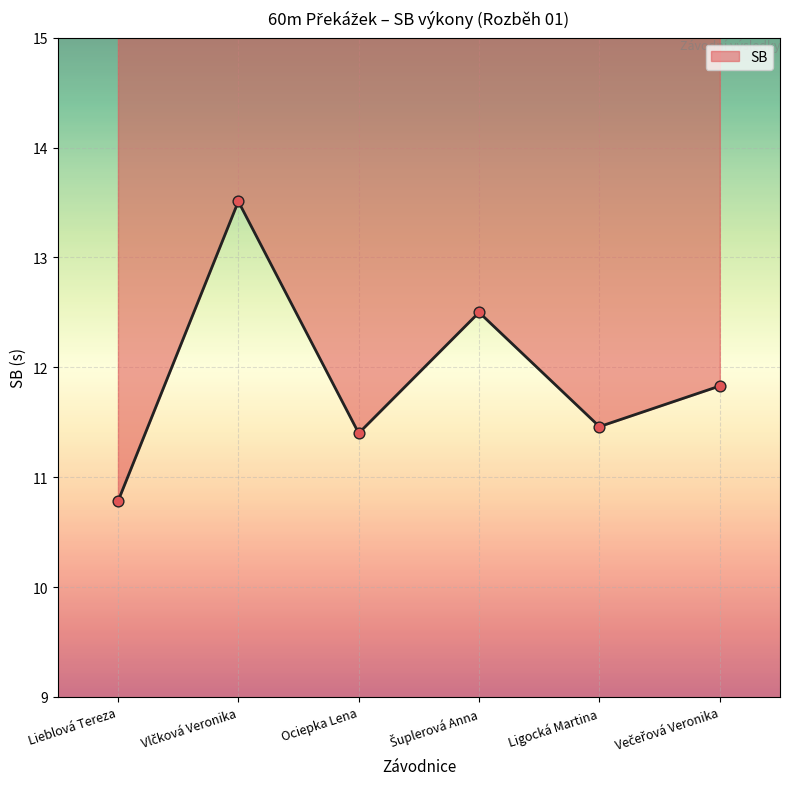

What is the ratio of the value at Šuplerová Anna to the value at Lieblová Tereza?

1.2